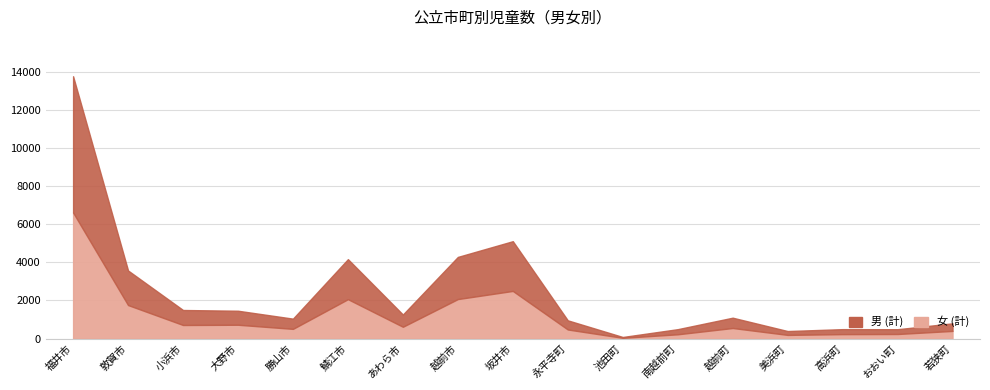

Is the value of 女 (計) at 福井市 greater than the value of 男 (計) at 勝山市?

Yes